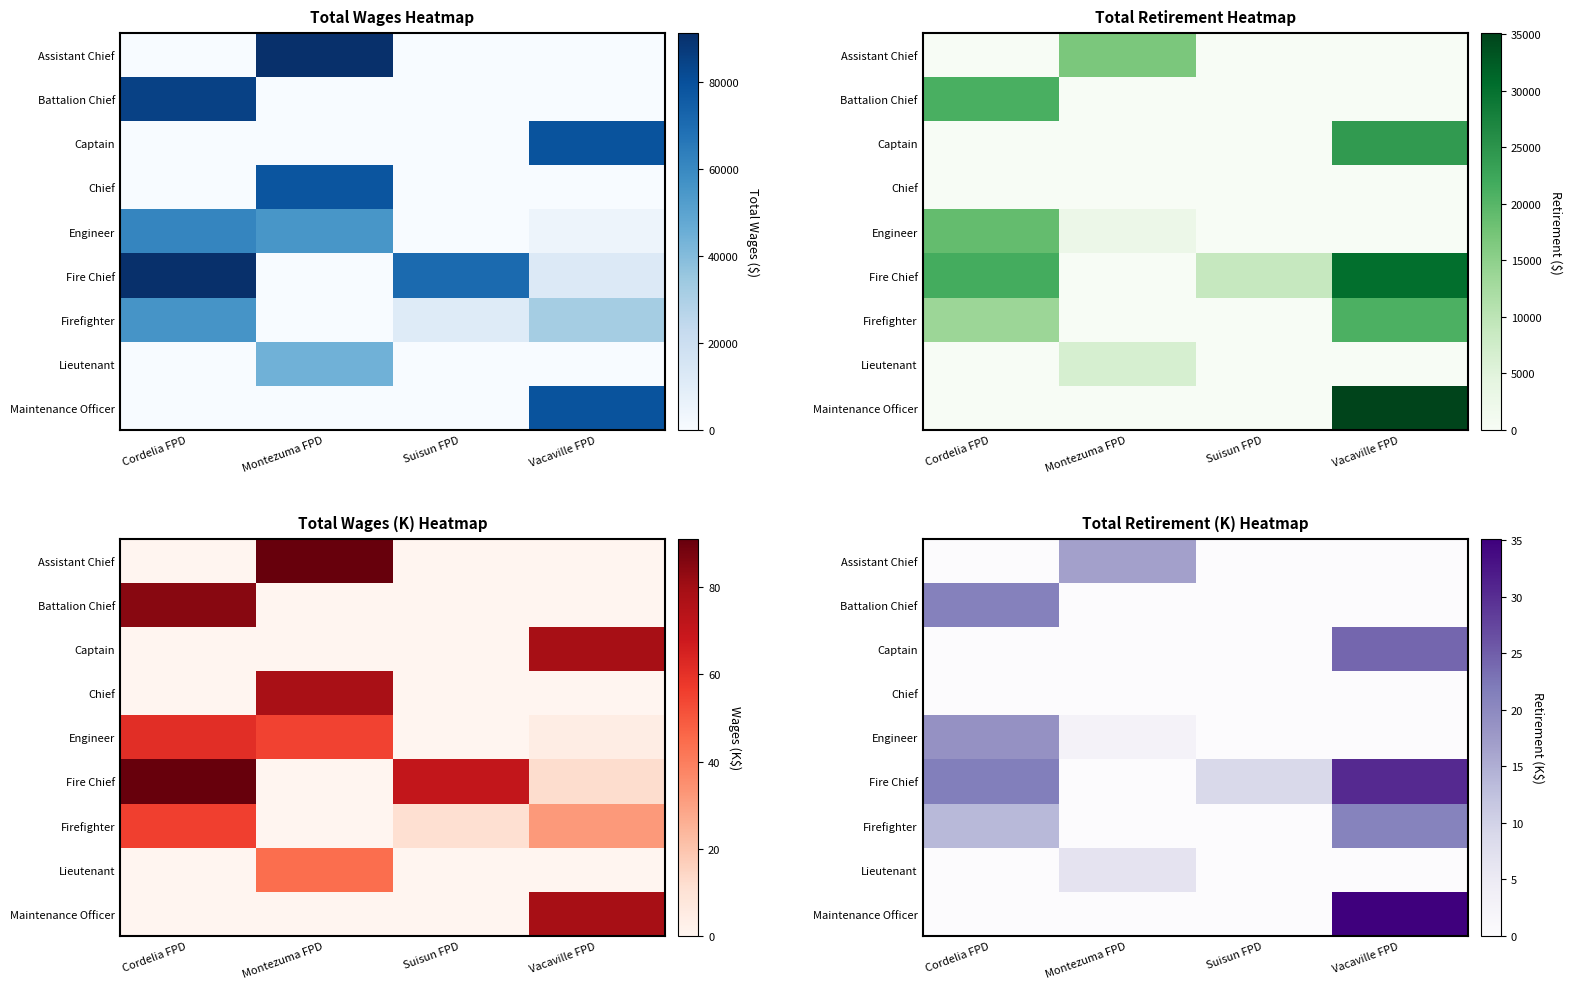

Is the value of Battalion Chief at Cordelia FPD greater than the value of Chief at Suisun FPD?

Yes